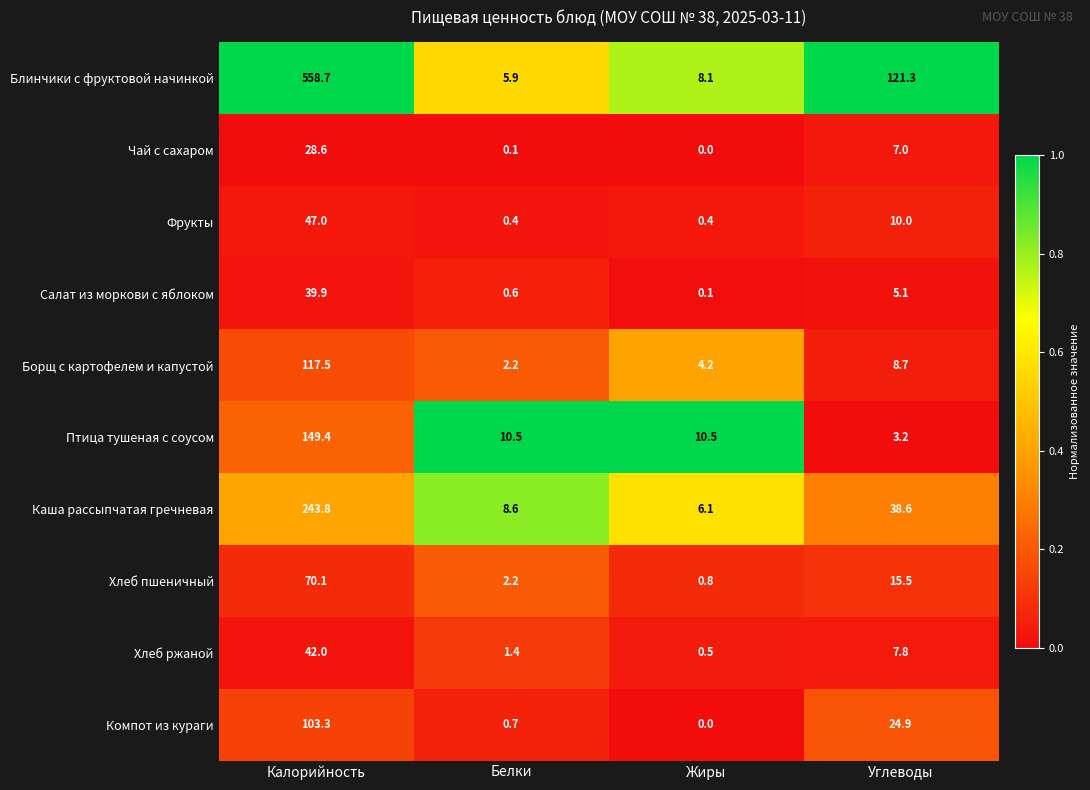

What is the total value across all series at Углеводы?

242.1